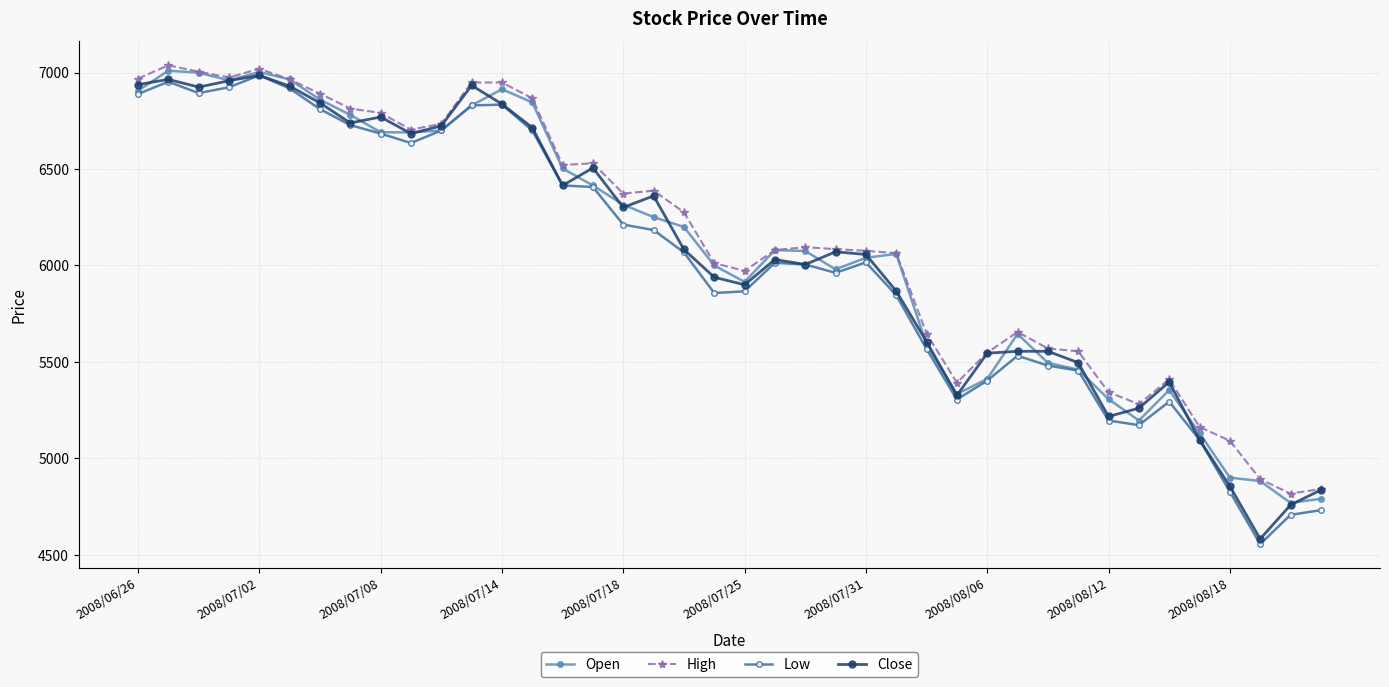

What is the maximum value for Close?

6986